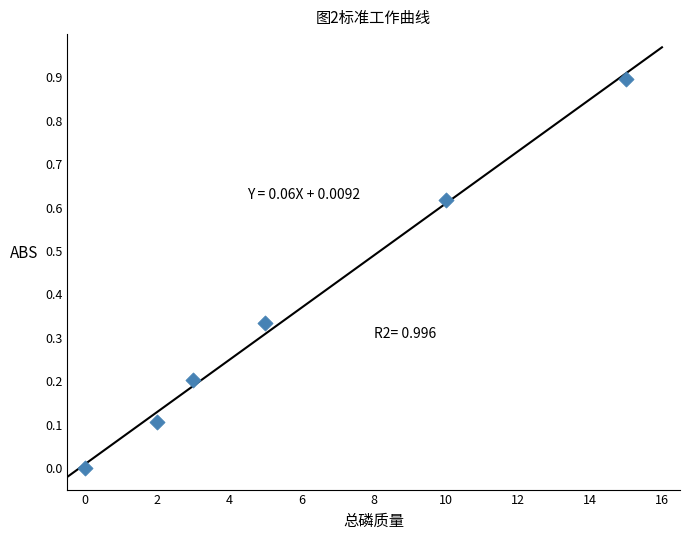

What is the range of Y values (max minus min)?

0.9